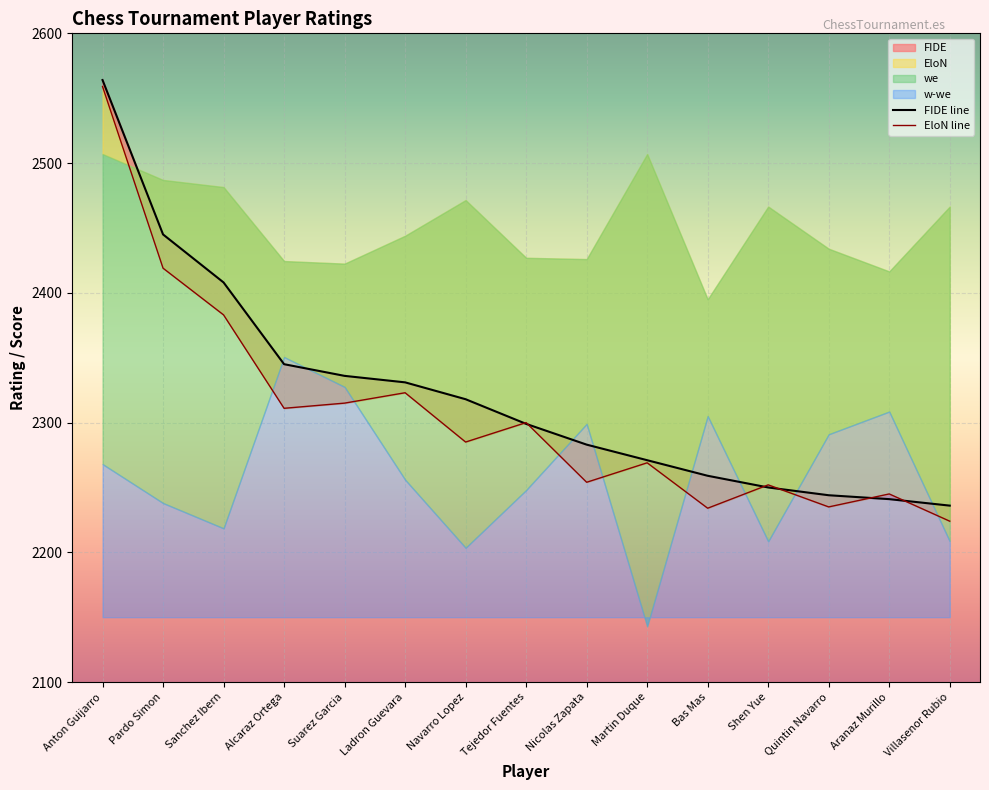

Reading left to right, list all the values displayed in this chart.

FIDE: Anton Guijarro=2564.0	Pardo Simon=2445.0	Sanchez Ibern=2408.0	Alcaraz Ortega=2345.0	Suarez Garcia=2336.0	Ladron Guevara=2331.0	Navarro Lopez=2318.0	Tejedor Fuentes=2299.0	Nicolas Zapata=2283.0	Martin Duque=2271.0	Bas Mas=2259.0	Shen Yue=2250.0	Quintin Navarro=2244.0	Aranaz Murillo=2241.0	Villasenor Rubio=2236.0
EloN: Anton Guijarro=2559.0	Pardo Simon=2419.0	Sanchez Ibern=2383.0	Alcaraz Ortega=2311.0	Suarez Garcia=2315.0	Ladron Guevara=2323.0	Navarro Lopez=2285.0	Tejedor Fuentes=2300.0	Nicolas Zapata=2254.0	Martin Duque=2269.0	Bas Mas=2234.0	Shen Yue=2252.0	Quintin Navarro=2235.0	Aranaz Murillo=2245.0	Villasenor Rubio=2224.0
w-we: Anton Guijarro=0.4	Pardo Simon=-0.2	Sanchez Ibern=-0.6	Alcaraz Ortega=2.0	Suarez Garcia=1.6	Ladron Guevara=0.1	Navarro Lopez=-0.9	Tejedor Fuentes=-0.0	Nicolas Zapata=1.0	Martin Duque=-2.1	Bas Mas=1.1	Shen Yue=-0.8	Quintin Navarro=0.8	Aranaz Murillo=1.2	Villasenor Rubio=-0.8
we: Anton Guijarro=7.1	Pardo Simon=6.7	Sanchez Ibern=6.6	Alcaraz Ortega=5.5	Suarez Garcia=5.5	Ladron Guevara=5.9	Navarro Lopez=6.4	Tejedor Fuentes=5.5	Nicolas Zapata=5.5	Martin Duque=7.1	Bas Mas=4.9	Shen Yue=6.3	Quintin Navarro=5.7	Aranaz Murillo=5.3	Villasenor Rubio=6.3
Des 1: Anton Guijarro=0.0	Pardo Simon=0.0	Sanchez Ibern=0.0	Alcaraz Ortega=0.0	Suarez Garcia=0.0	Ladron Guevara=0.0	Navarro Lopez=0.0	Tejedor Fuentes=0.0	Nicolas Zapata=0.0	Martin Duque=0.0	Bas Mas=0.0	Shen Yue=0.0	Quintin Navarro=0.0	Aranaz Murillo=0.0	Villasenor Rubio=0.0
Des 2: Anton Guijarro=0.0	Pardo Simon=0.0	Sanchez Ibern=0.0	Alcaraz Ortega=0.0	Suarez Garcia=0.0	Ladron Guevara=0.0	Navarro Lopez=0.0	Tejedor Fuentes=0.0	Nicolas Zapata=0.0	Martin Duque=0.0	Bas Mas=0.0	Shen Yue=0.0	Quintin Navarro=0.0	Aranaz Murillo=0.0	Villasenor Rubio=0.0